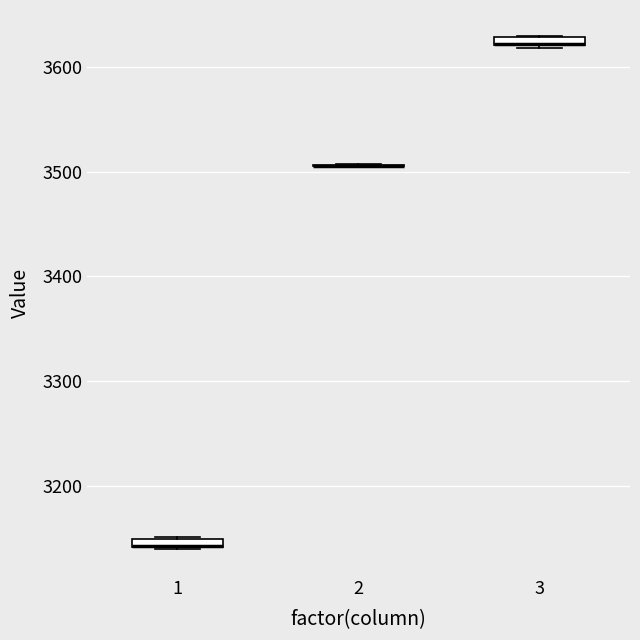

Where is the lower edge of the box at x = 3 on the y-axis? The values are not printed on the chart, so give them approximately, as read against the axis.

3620